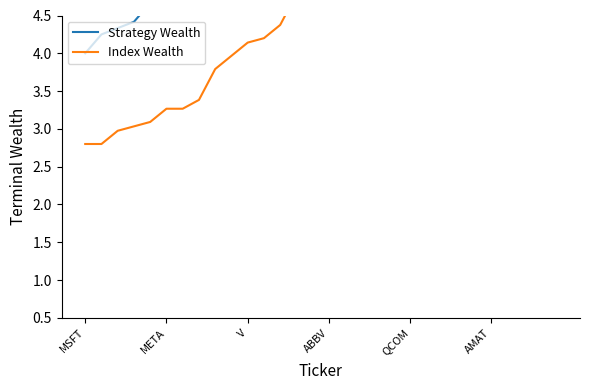

Reading right to left, what are all the values shown in this chart?

Strategy Wealth: 97.4	86.2	68.5	51.8	32.6	32.5	27.8	20.3	18.8	15.3	13.9	12.8	11.9	11.0	10.8	9.2	8.2	6.8	6.2	6.0	5.9	5.7	5.4	4.8	4.7	4.7	4.4	4.3	4.2	4.0
Index Wealth: 60.4	48.0	36.3	22.8	22.8	19.4	14.2	13.1	10.7	9.7	8.9	8.3	7.7	7.5	6.4	5.8	4.8	4.4	4.2	4.1	4.0	3.8	3.4	3.3	3.3	3.1	3.0	3.0	2.8	2.8